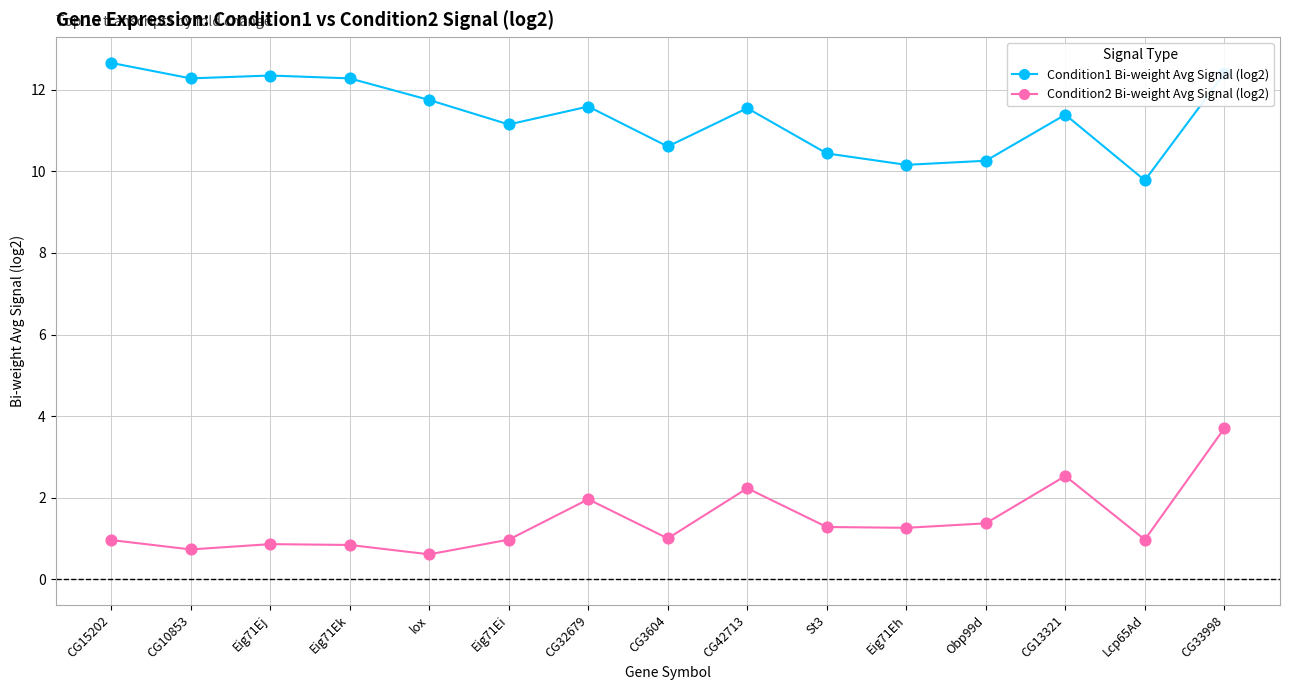

At how many categories does at least one series exceed 5?

15